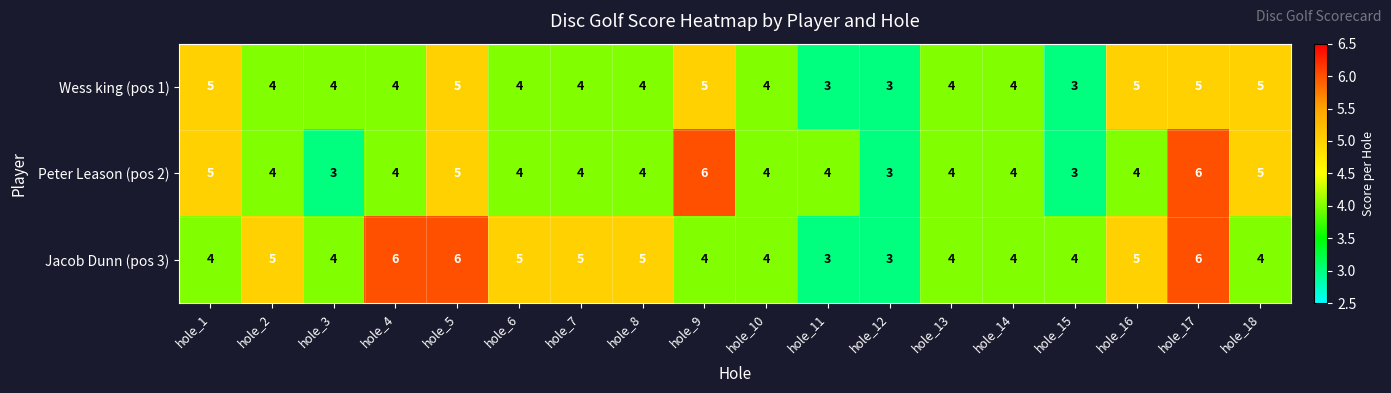

What is the average value of the Peter Leason (pos 2) series?

4